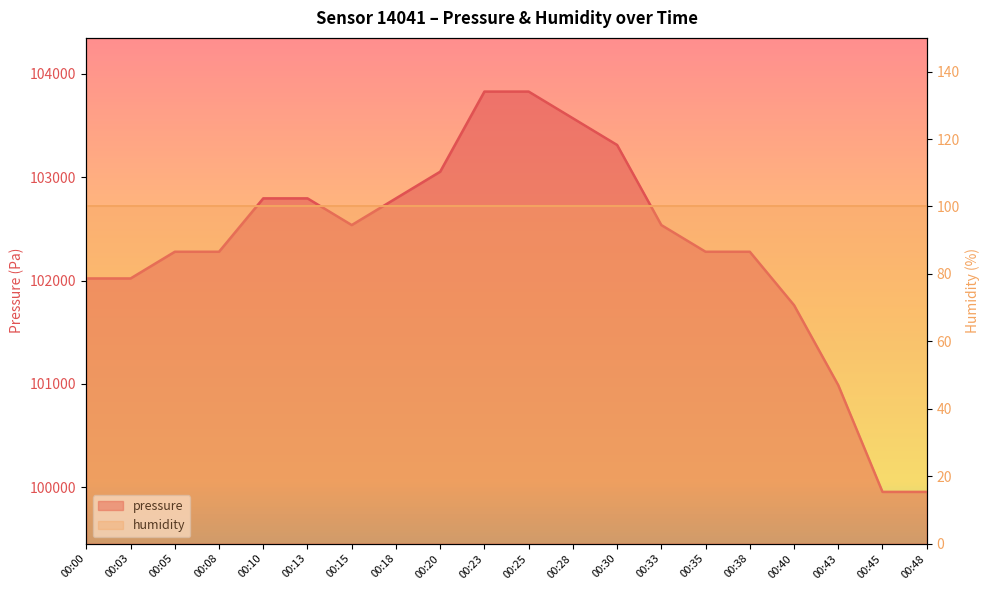

What is the sum of the values at 00:48 and 00:33?

202493.2